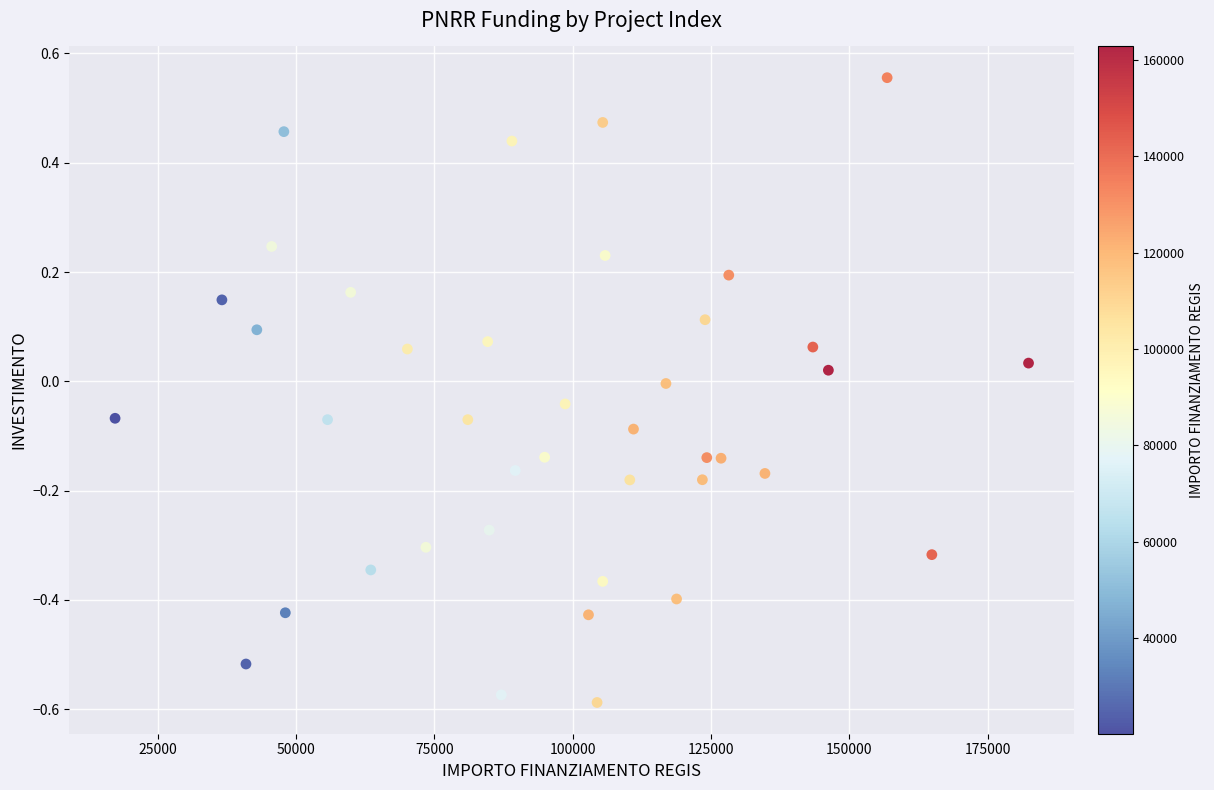

What is the range of Y values (max minus min)?

1.1